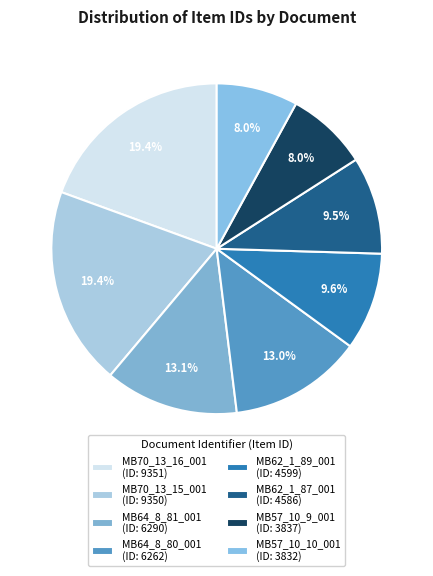

The MB64_8_81_001 slice represents 1% of the pie. True or false?

False